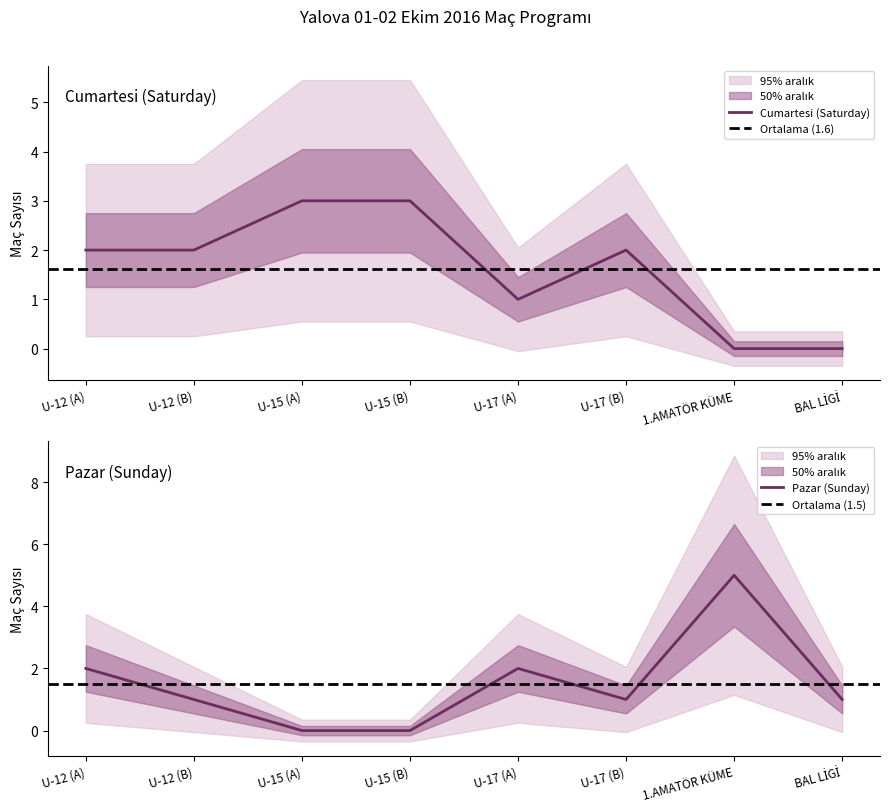

Does the chart have visible grid lines?

No